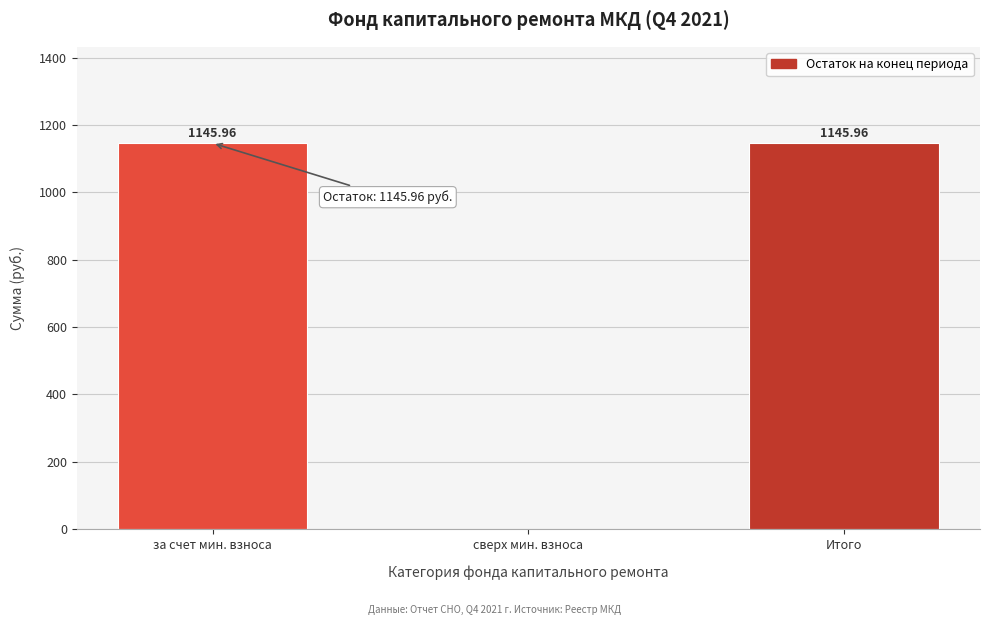

What is the sum of all values?

2291.9